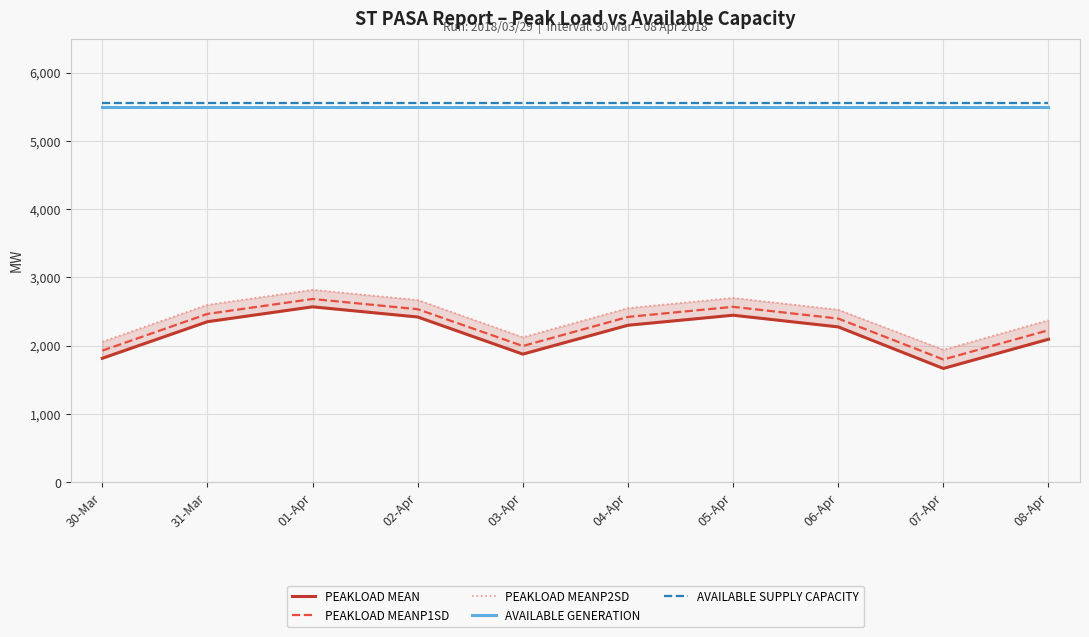

Is the value of AVAILABLE SUPPLY CAPACITY at 08-Apr greater than the value of PEAKLOAD MEANP2SD at 01-Apr?

Yes